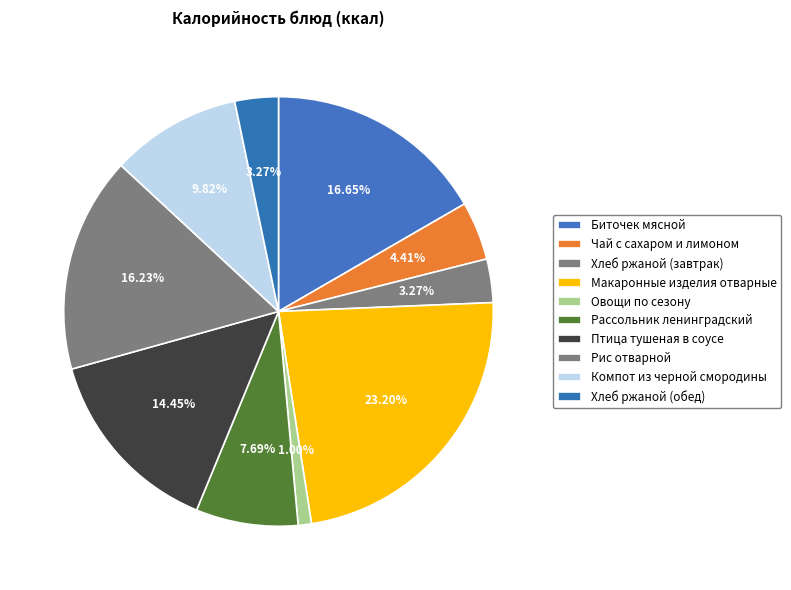

How many segments does this pie chart have?

10